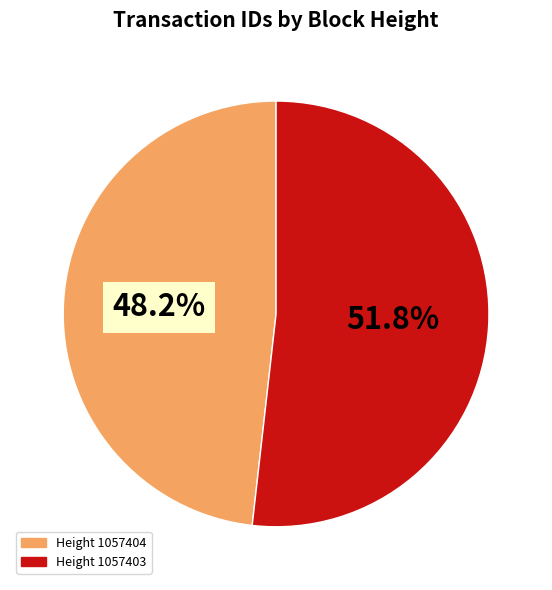

Is there any slice that represents more than half of the pie?

Yes